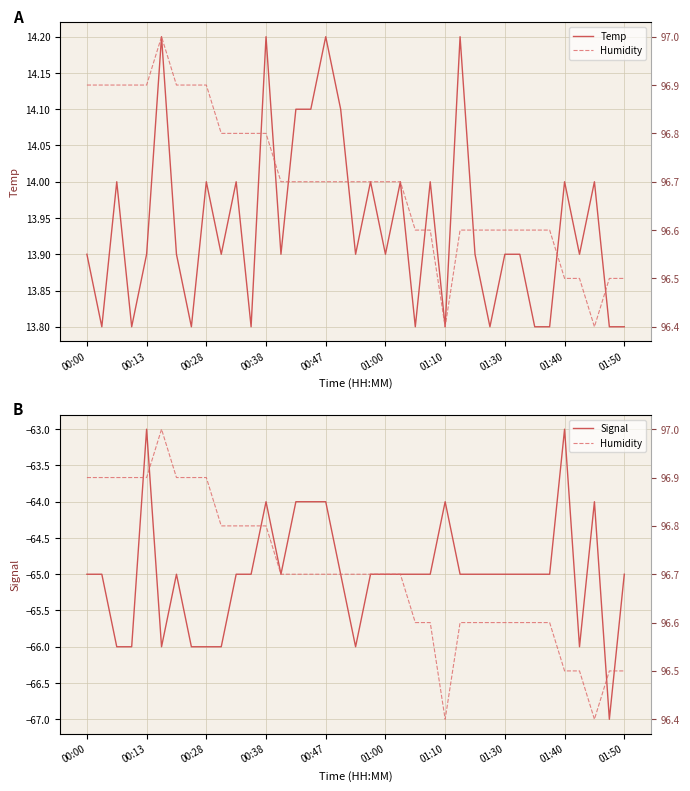

What is the highest value of the Temp series?

14.2